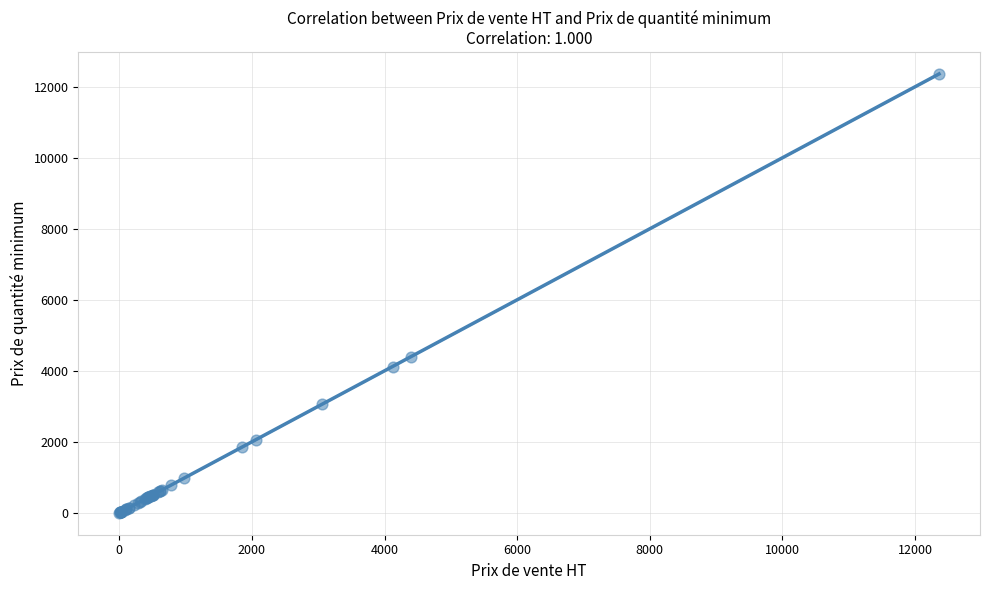

What Y value in the scatter plot is closest to 6180?

4392.0